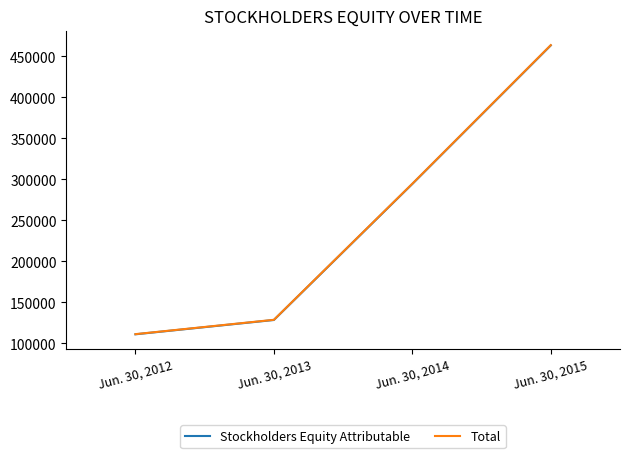

Which series has the widest spread of values?

Total